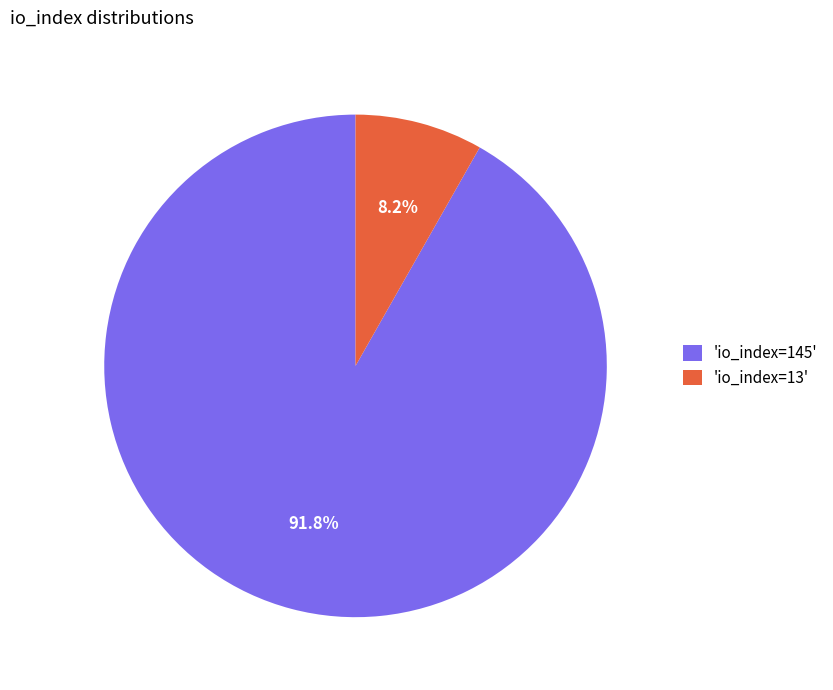

What is the largest slice in the pie chart?

'io_index=145'